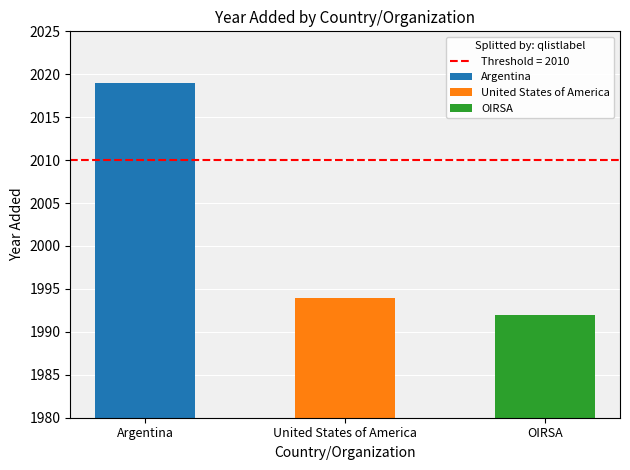

What is the ratio of the value at Argentina to the value at United States of America?

1.0